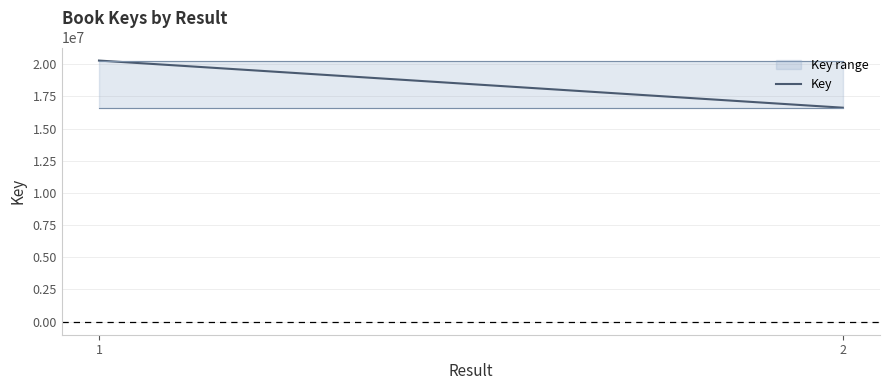

Rank the categories by value from lowest to highest.

2, 1